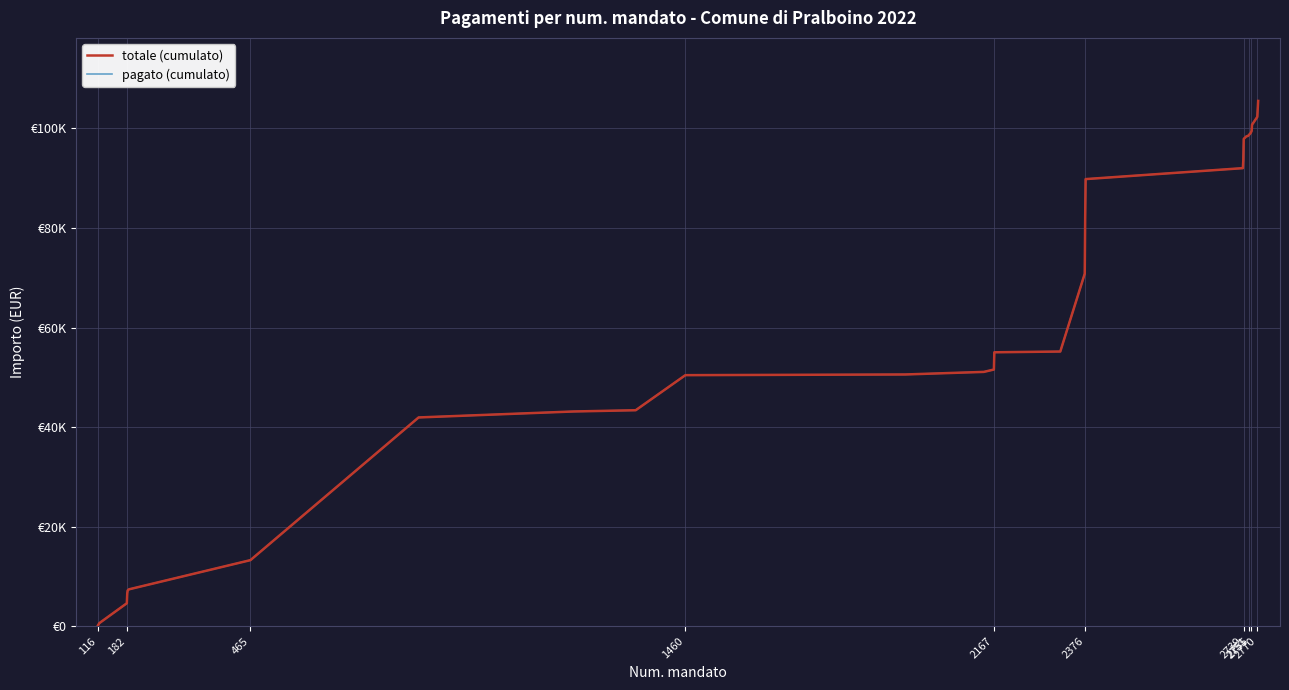

True or false: totale (cumulato) and pagato (cumulato) intersect in this chart.

False